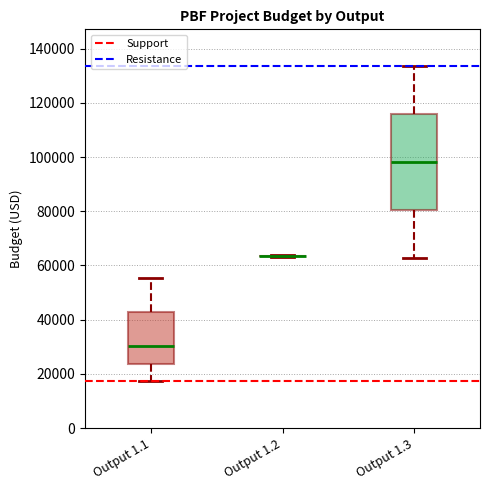

Where is the upper edge of the box for Output 1.3 on the y-axis? The values are not printed on the chart, so give them approximately, as read against the axis.

116000